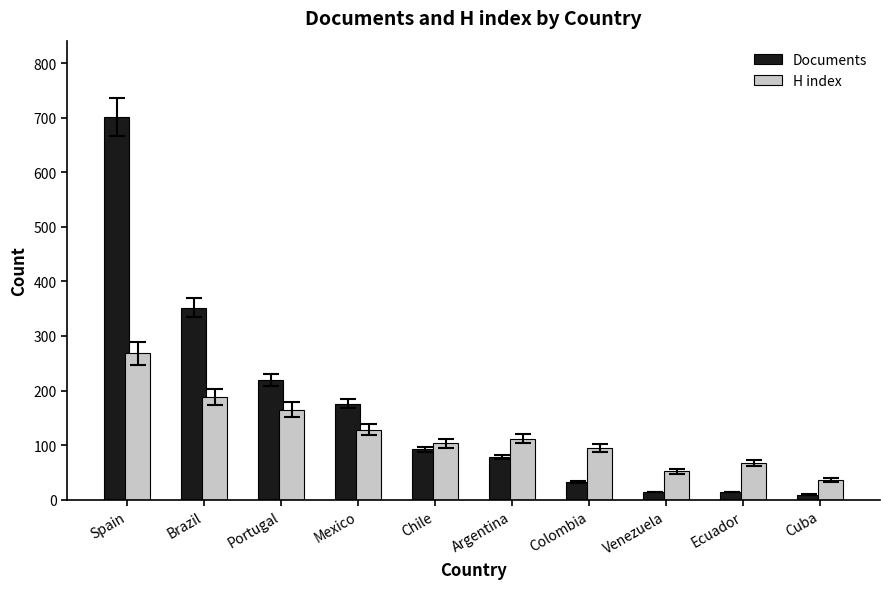

Count the number of data series in this chart.

2